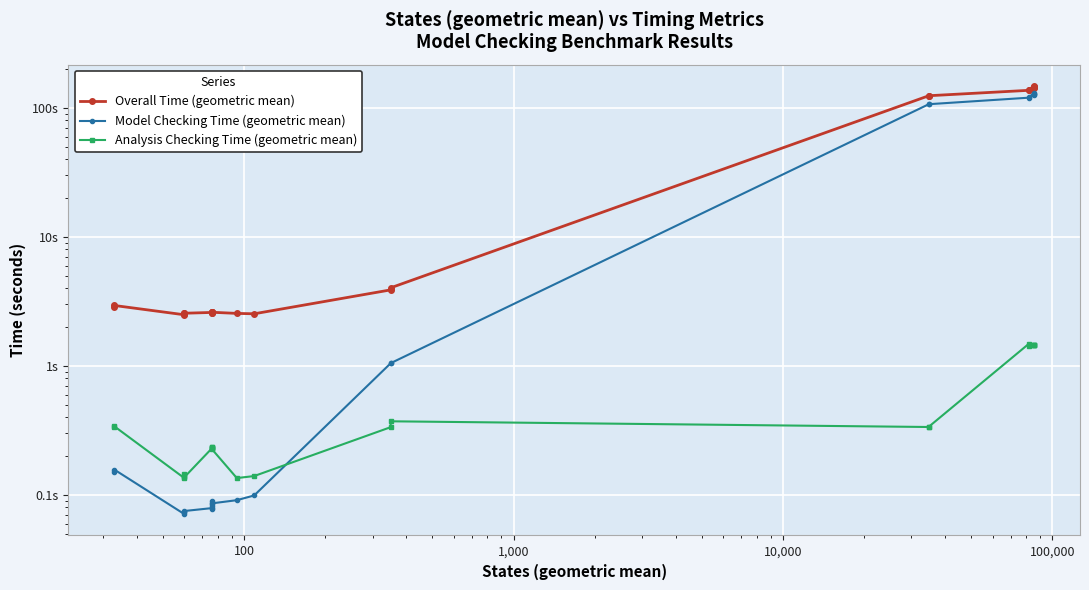

List the series in order of their overall mean, lowest first.

Analysis Checking Time (geometric mean), Model Checking Time (geometric mean), Overall Time (geometric mean)